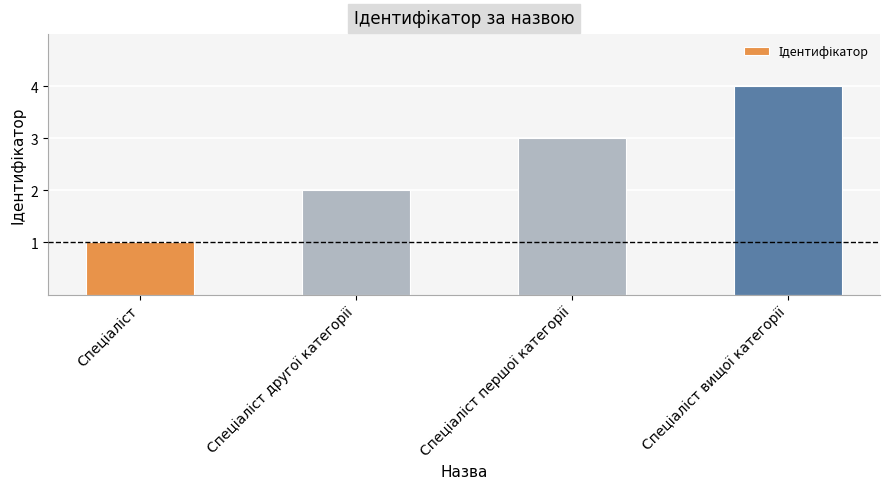

What is the difference between the maximum and minimum values?

3